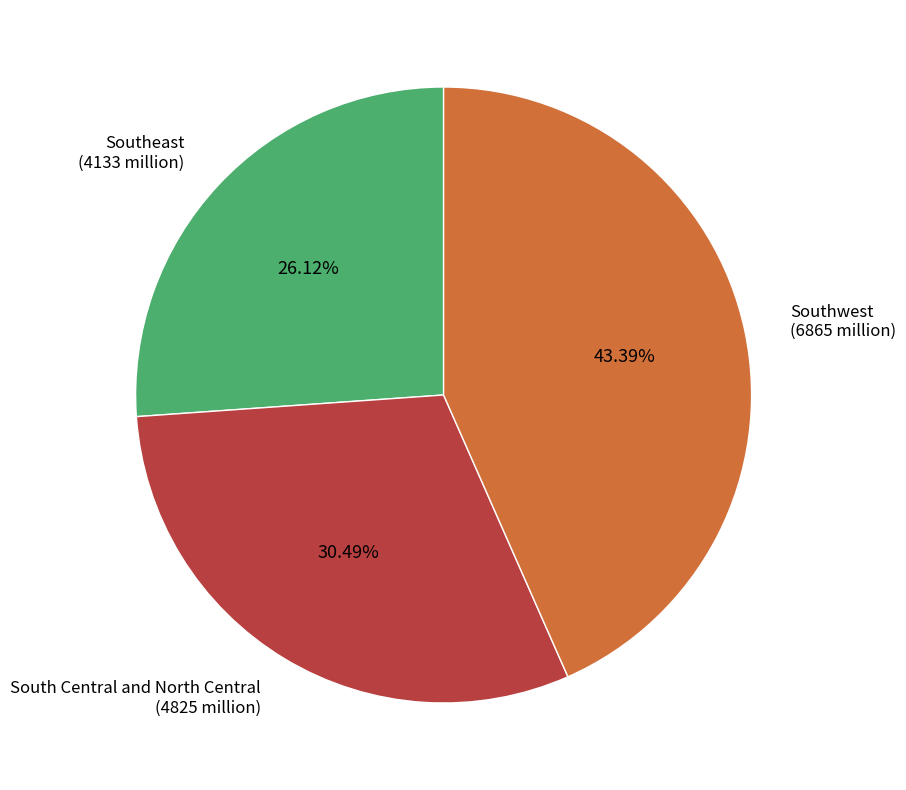

Combined, what portion of the pie is South Central and North Central and Southwest?

73.9%